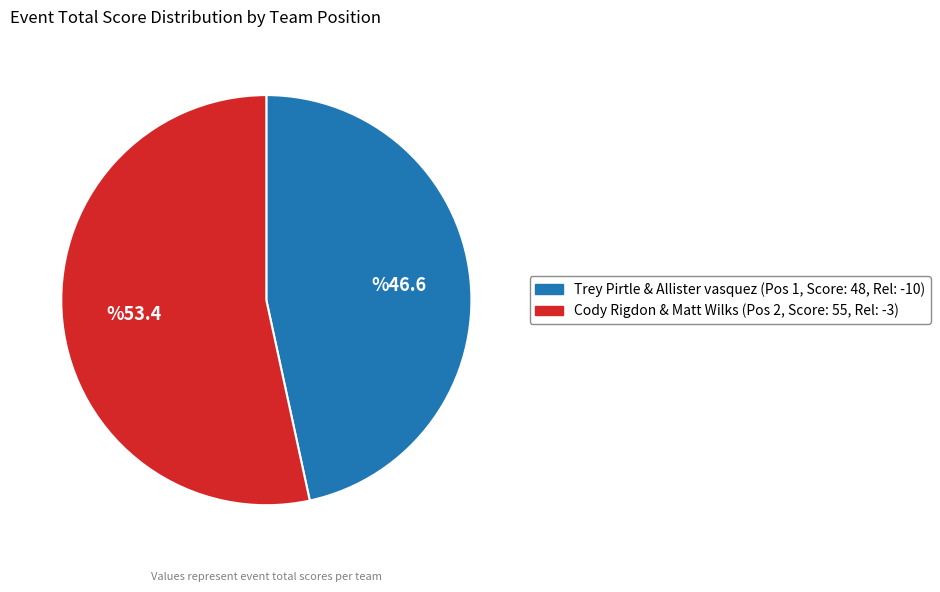

Is there any slice that represents more than half of the pie?

Yes